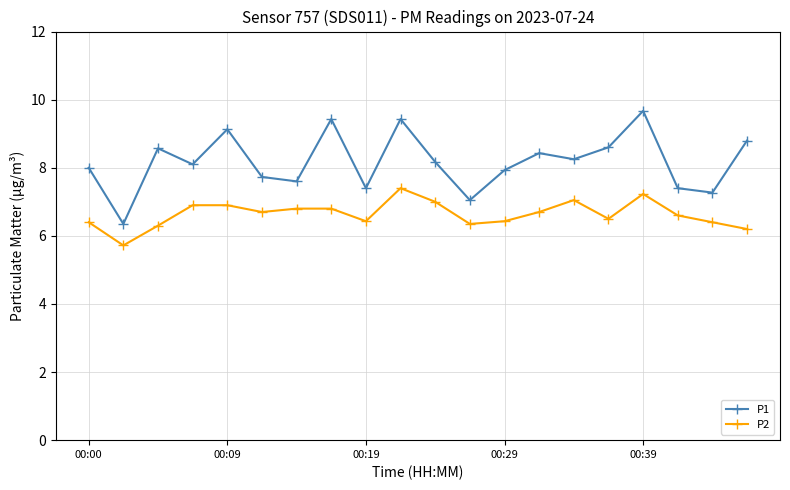

What is the maximum value shown in the chart?

9.7